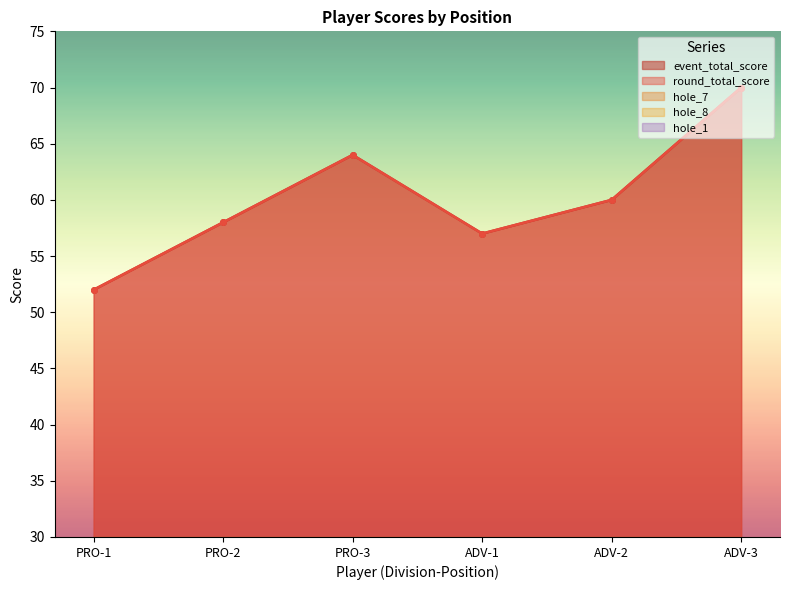

The value of hole_7 at ADV-1 is 9. True or false?

False